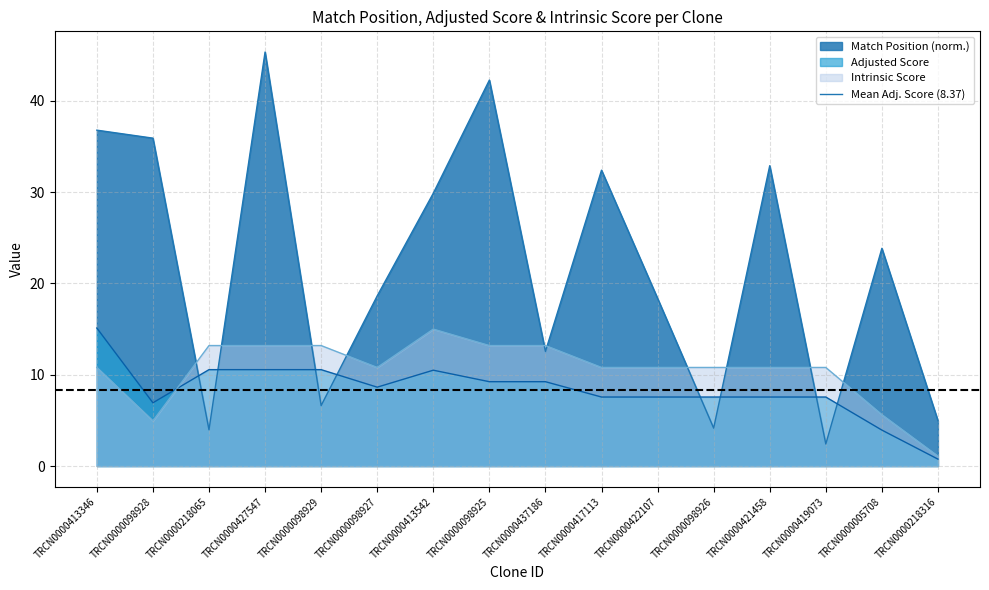

Which series has the largest range (max minus min)?

Match Position